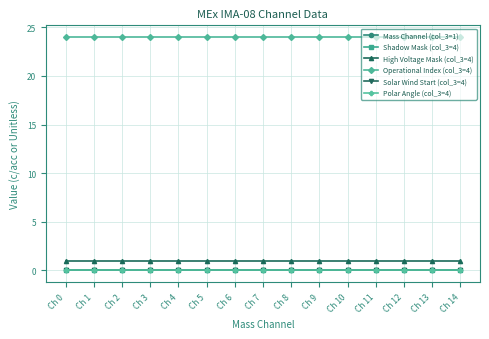

The Operational Index (col_3=4) series shows 12 at Ch 11. True or false?

False